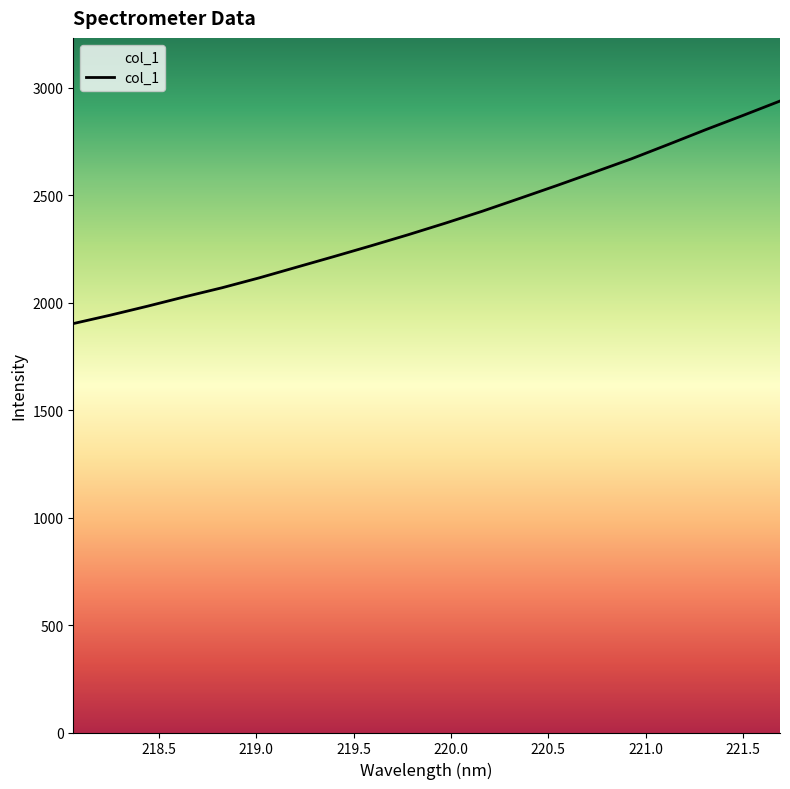

At which label does the data first exceed 2369?

219.9712